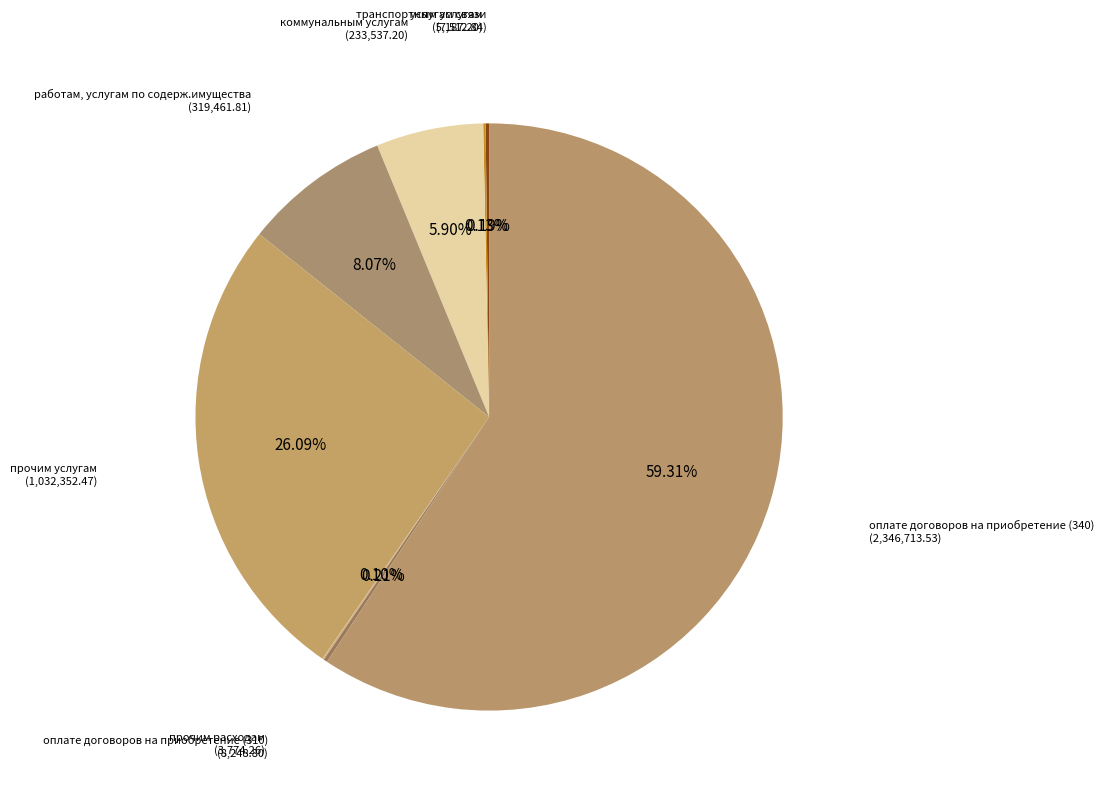

What is the smallest slice in the pie chart?

прочим расходам